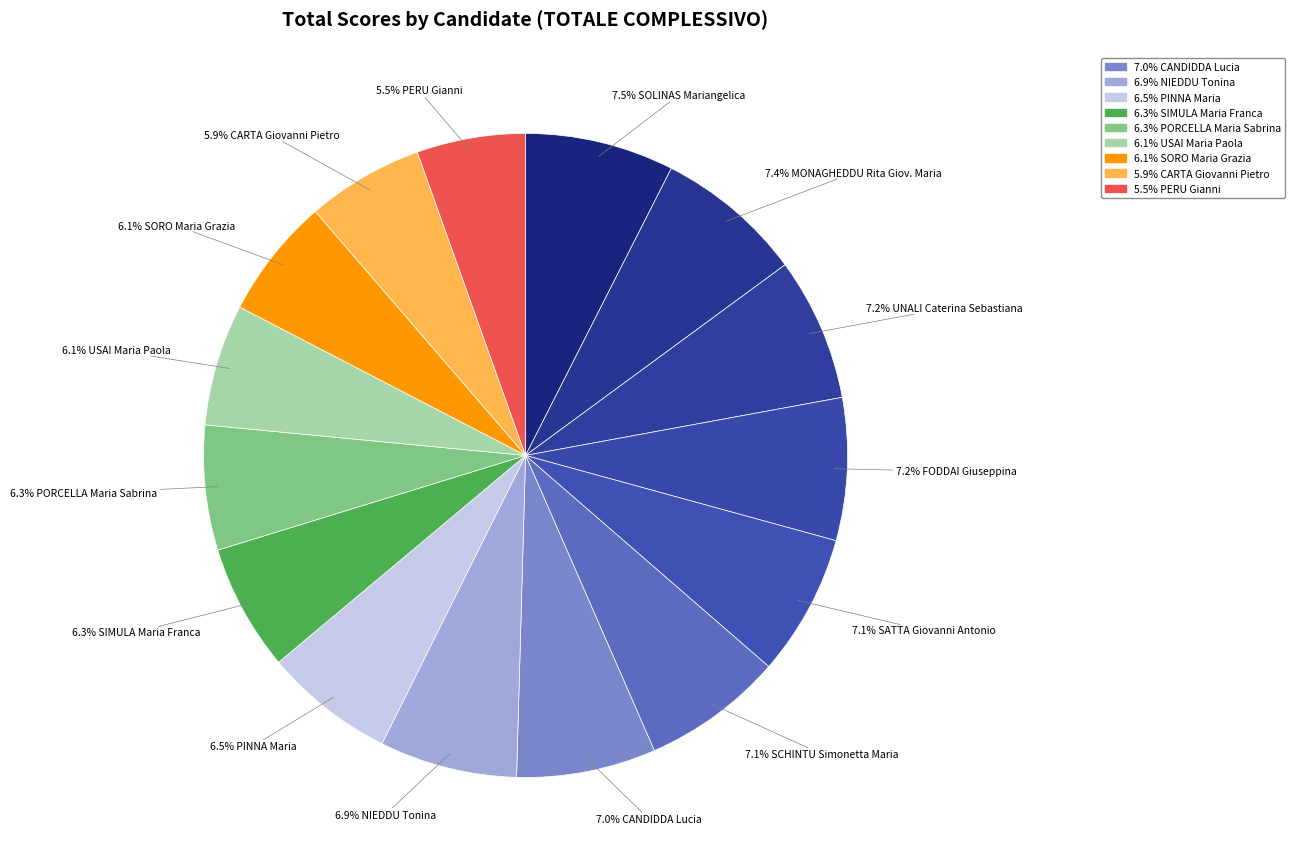

How many slices are in this pie chart?

15